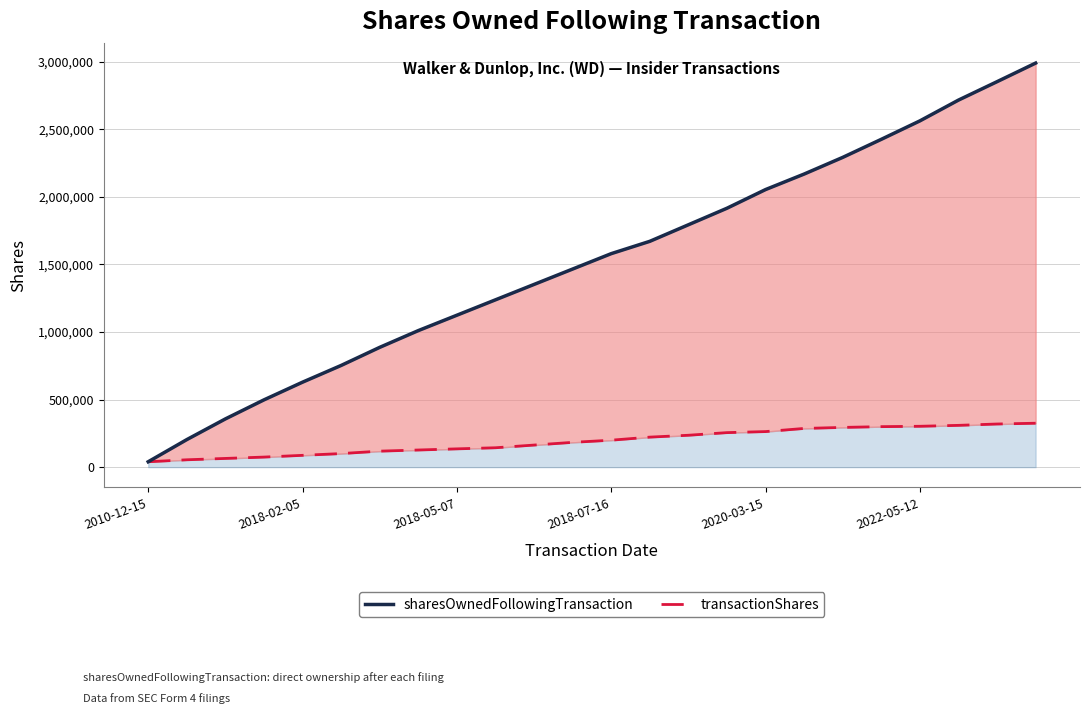

What is the minimum value shown in the chart?

40000